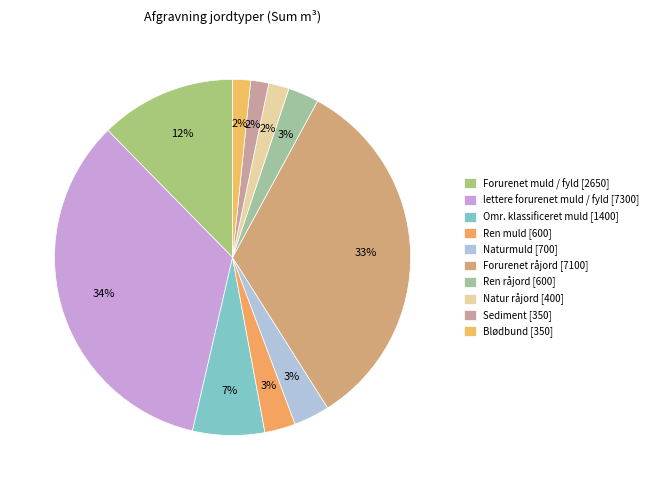

What is the change in value from Omr. klassificeret muld to Forurenet råjord?

+5700